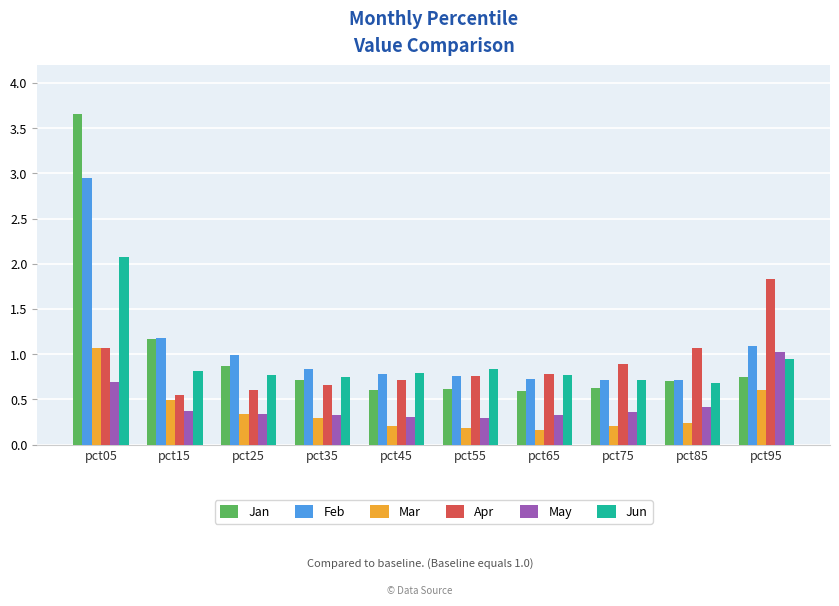

True or false: Jan has a value of 1.0 at pct75.

False